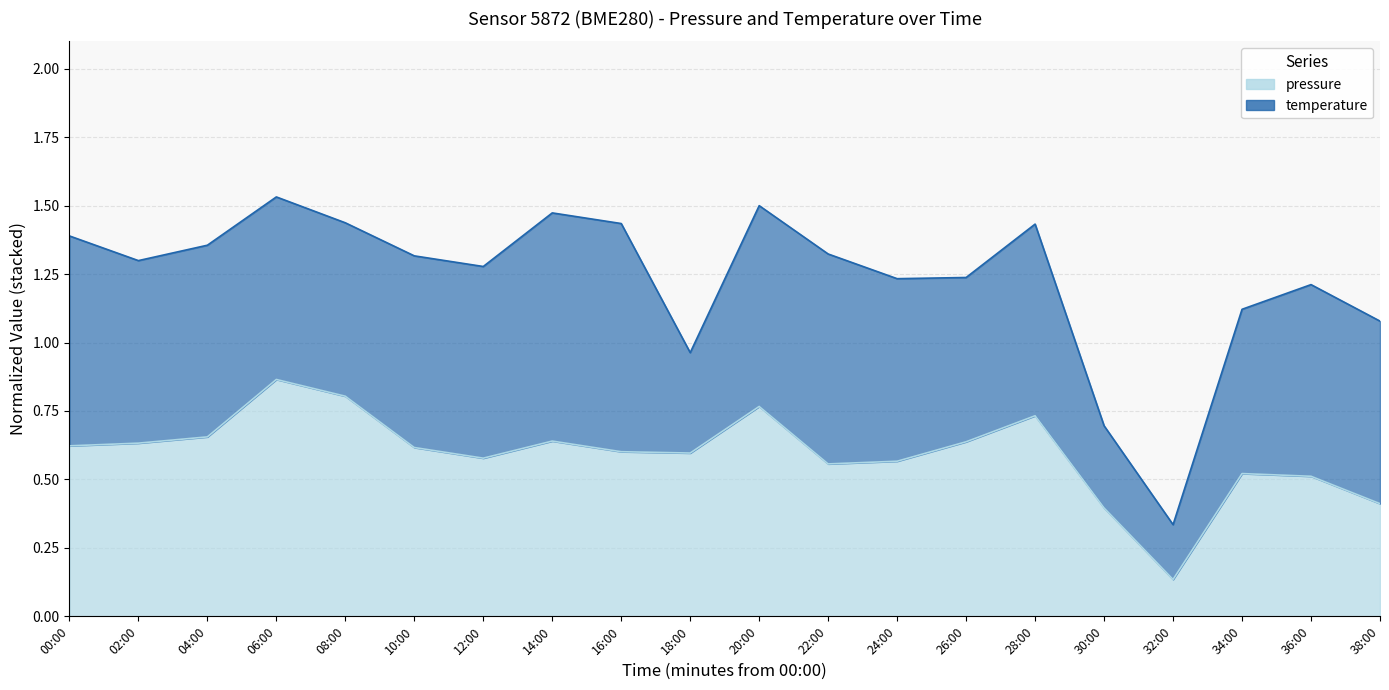

Is it true that the value at 18:00 is 0.8?

False